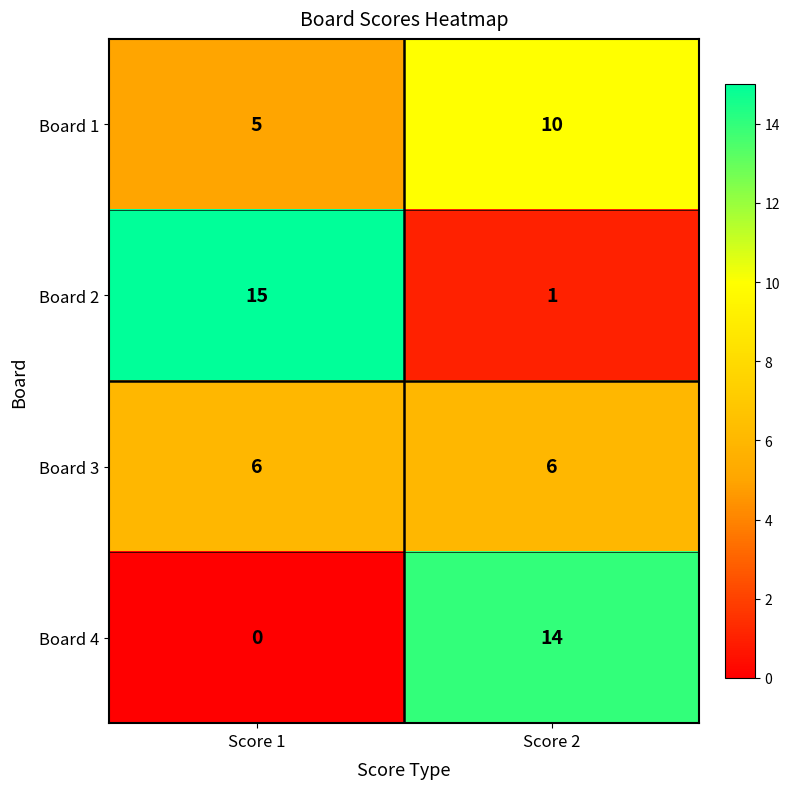

What is the difference between the maximum and minimum values in the Board 4 series?

14